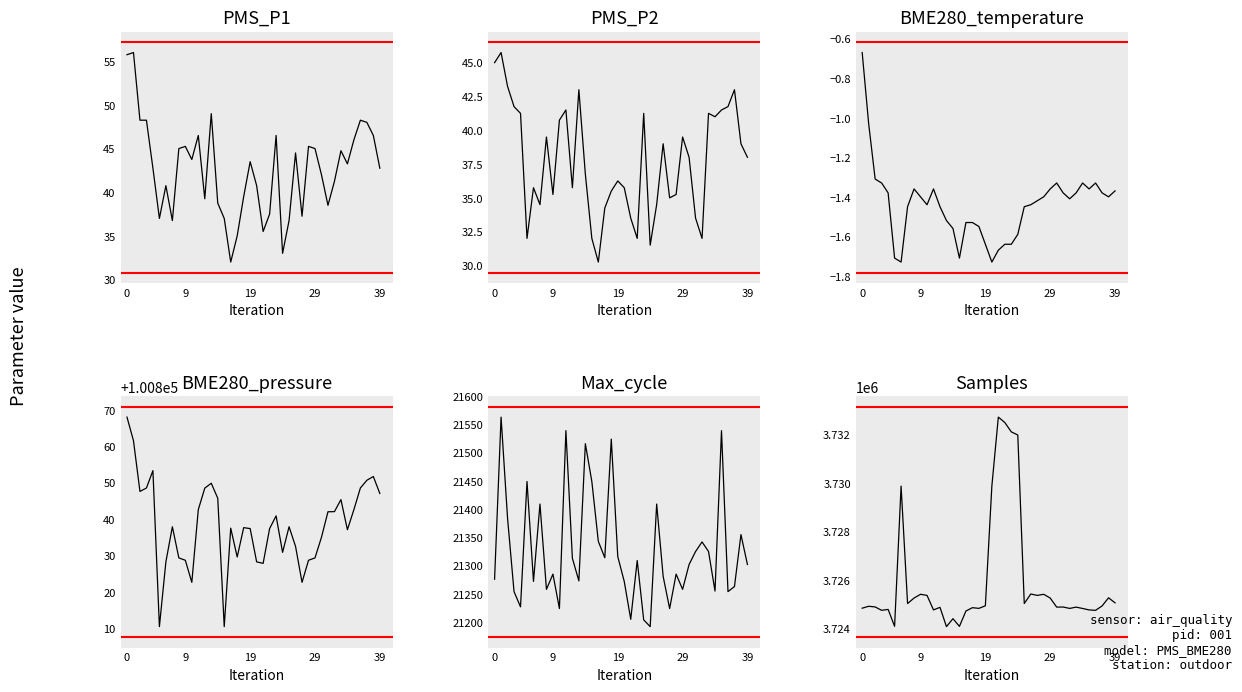

At which category does PMS_P1 reach its first local peak?

9